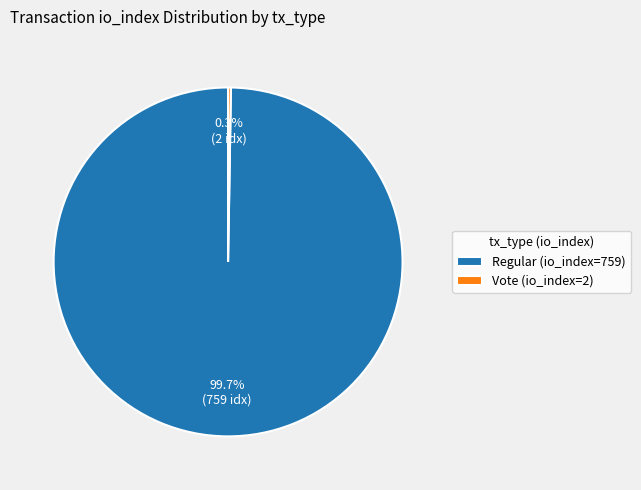

Which category accounts for the majority?

Regular (io_index=759)